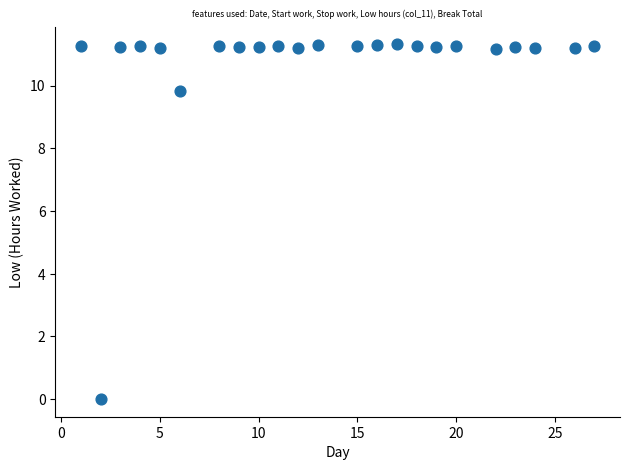

What Y value in the scatter plot is closest to 5?

9.8